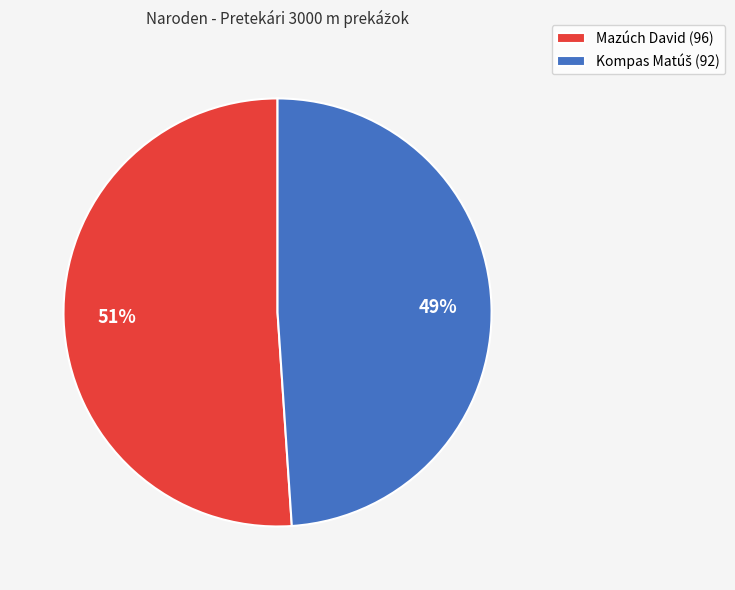

Which slice represents more than half of the pie?

Mazúch David